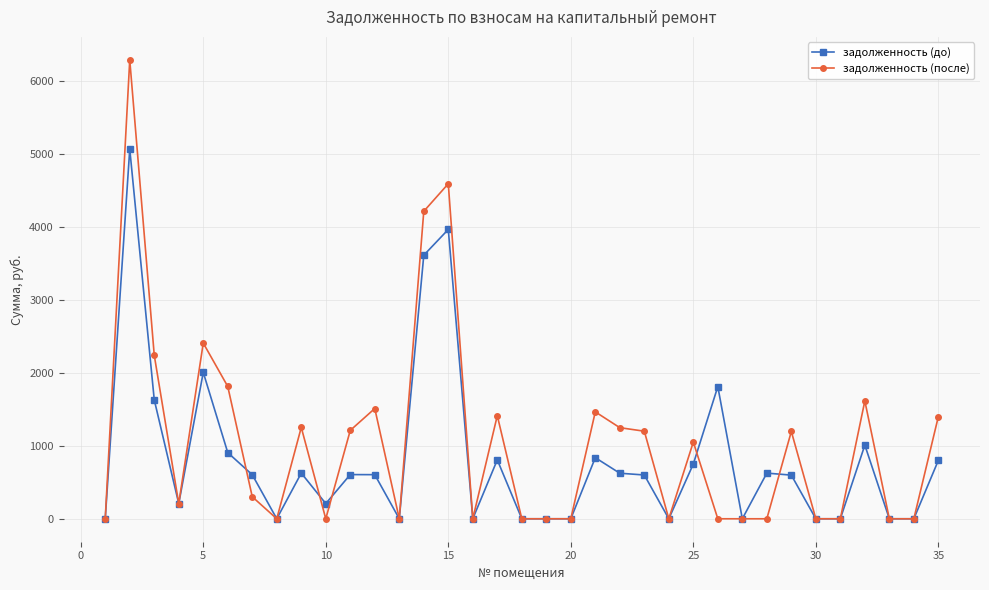

What are all the series names shown in the legend?

задолженность (до), задолженность (после)